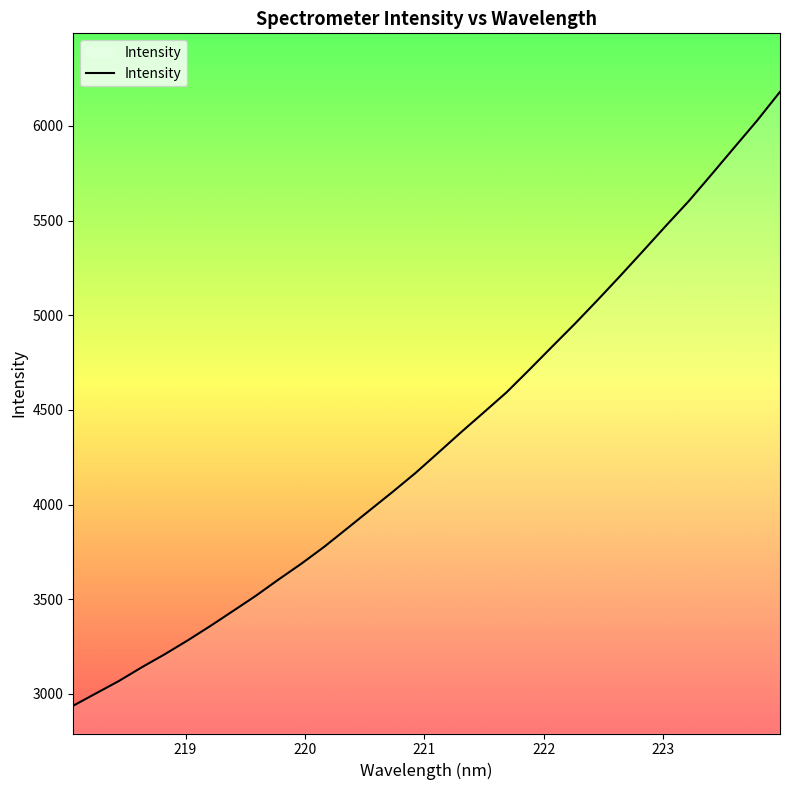

What is the difference between the maximum and minimum values?

3242.4